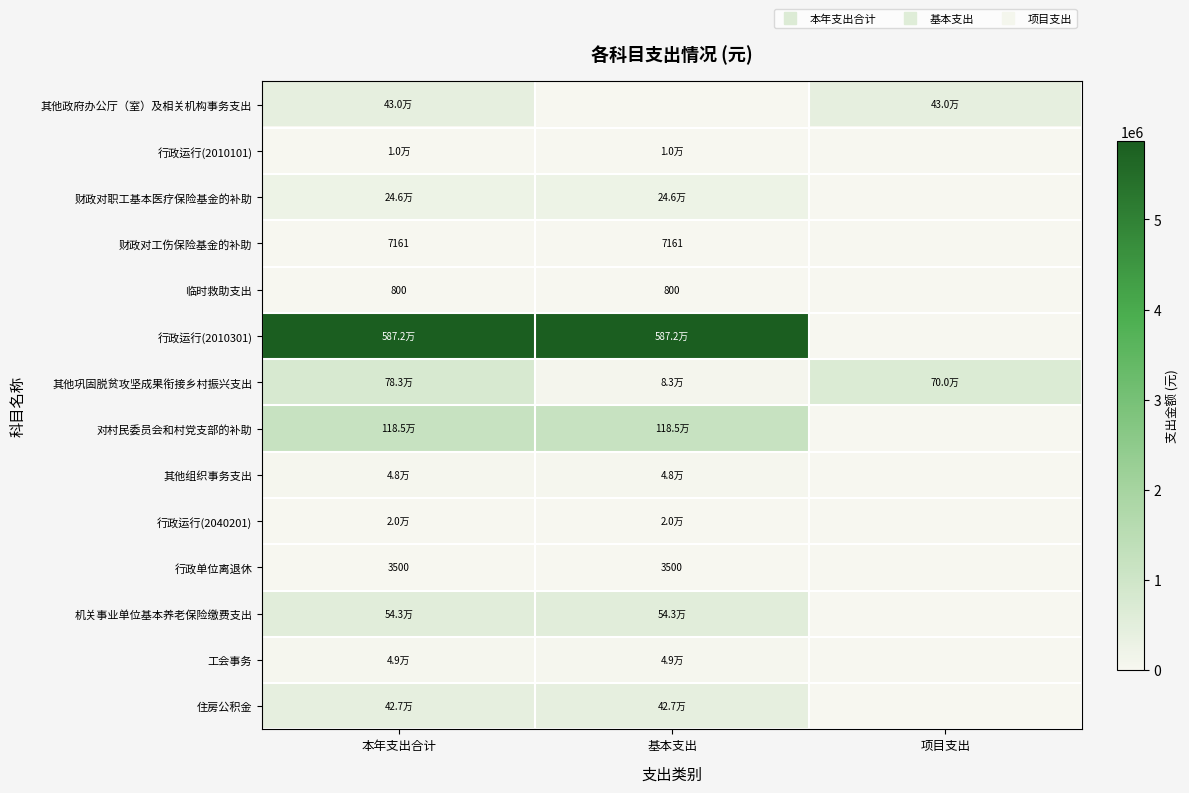

What is the total value across all series at 项目支出?

1130000.0